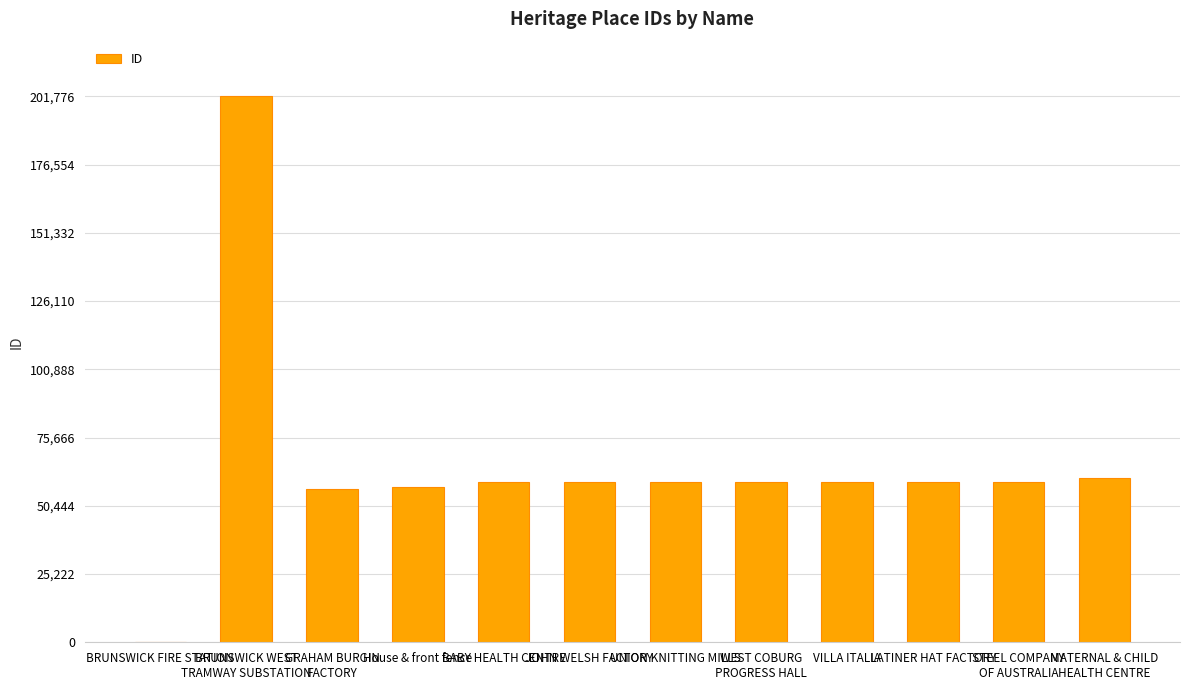

What is the ratio of the value at STEEL COMPANY
OF AUSTRALIA to the value at UNION KNITTING MILLS?

1.0